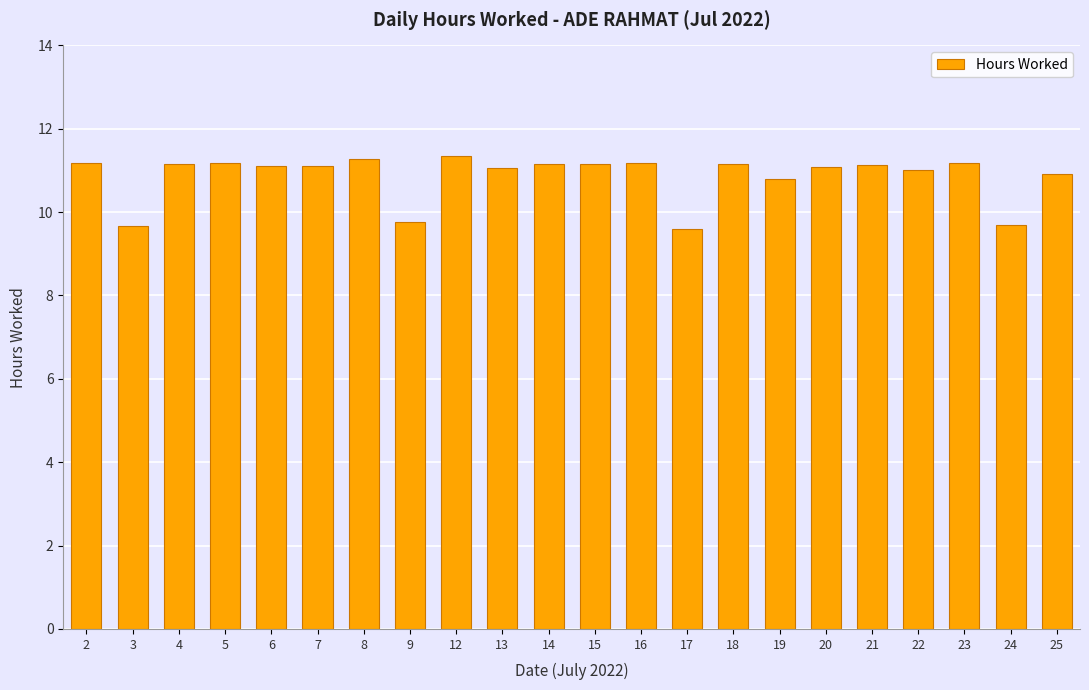

What is the change in value from 9 to 17?

-0.2